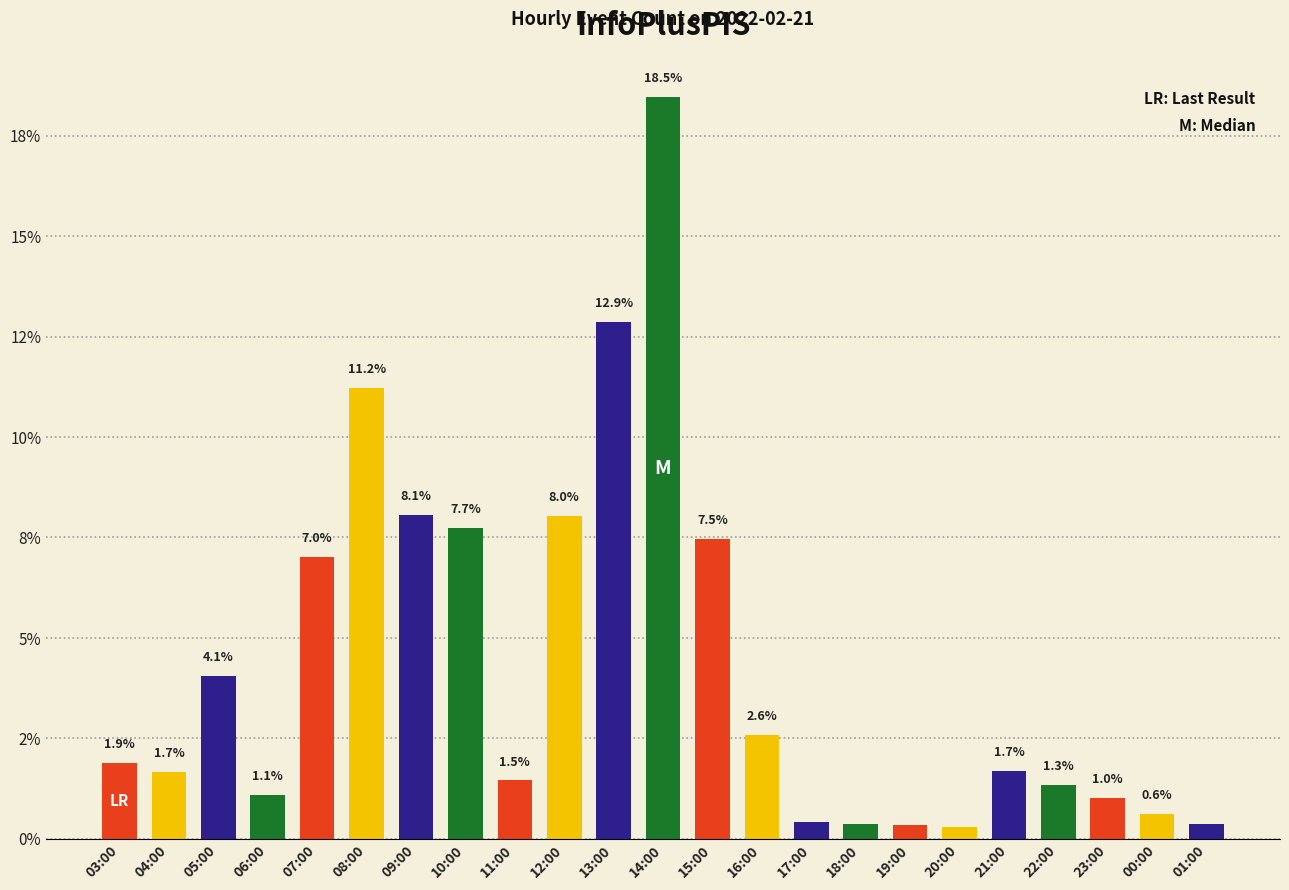

Are the bars horizontal?

No